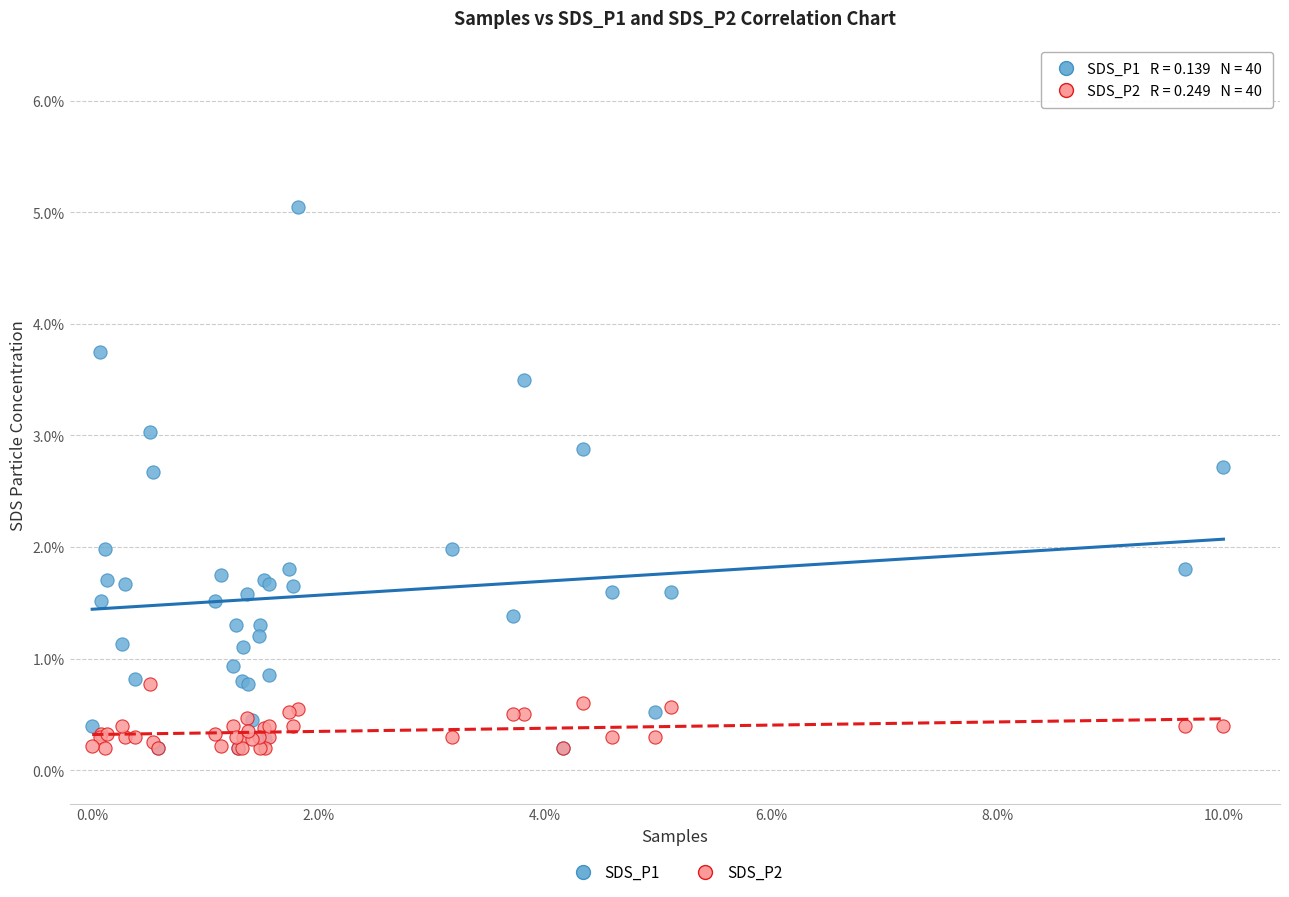

What are all the series names shown in the legend?

SDS_P1, SDS_P2